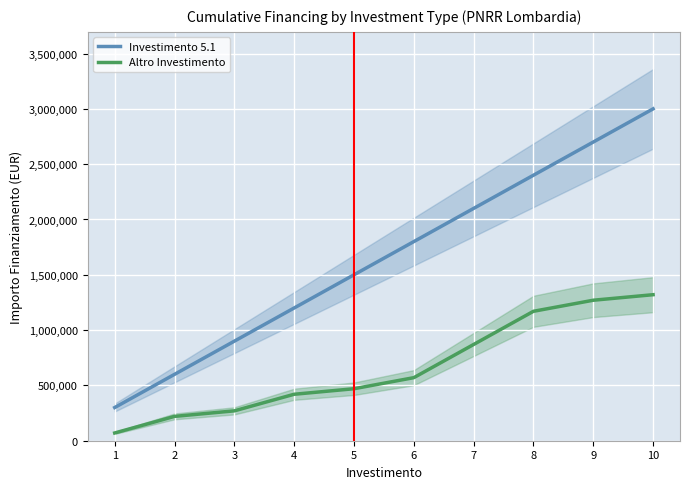

Reading left to right, what are all the values shown in this chart?

Investimento 5.1: 300000	600000	900000	1200000	1500000	1800000	2100000	2400000	2700000	3000000
Altro Investimento: 70000	220000	270000	420000	470000	570000	870000	1170000	1270000	1320000